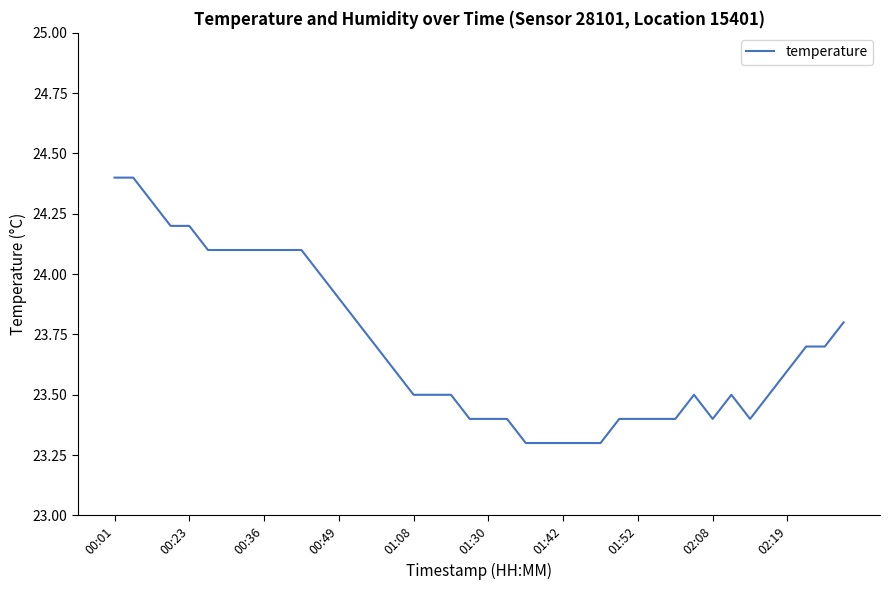

True or false: the data has more than 1 interior local peaks.

True